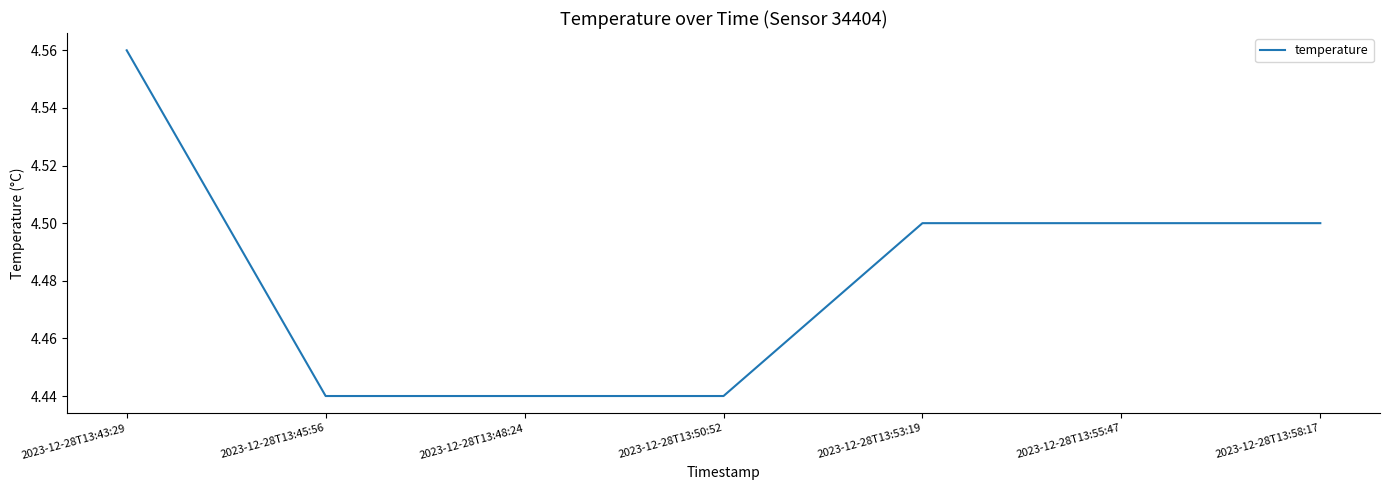

What is the average value?

4.5